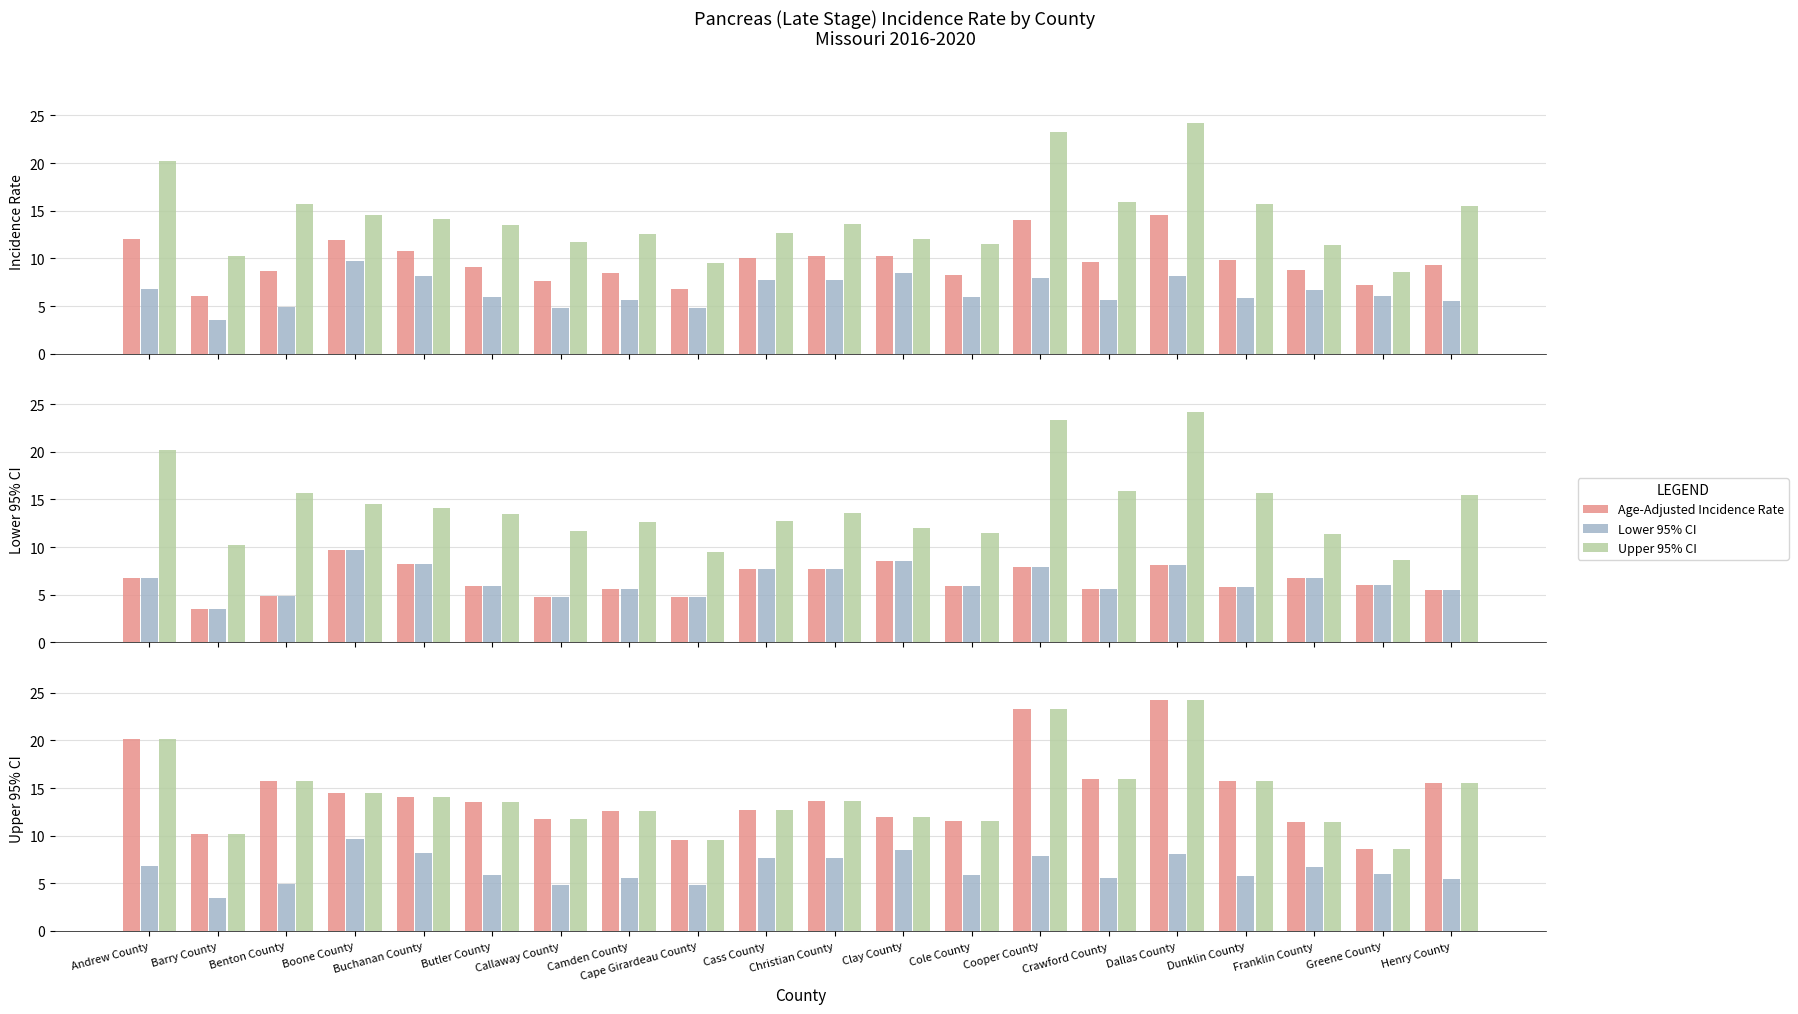

At which label does Upper 95% CI reach its peak?

Dallas County